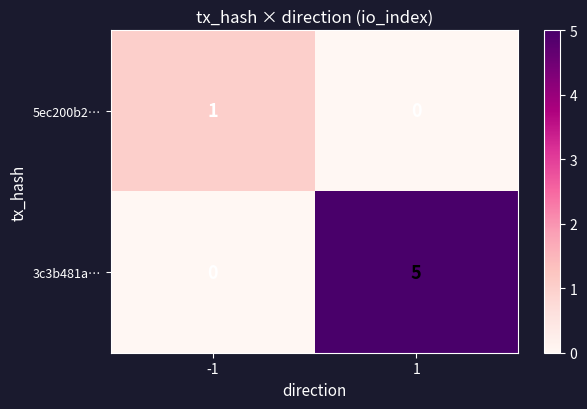

Reading right to left, what are all the values shown in this chart?

5ec200b2…: 1=0	-1=1
3c3b481a…: 1=5	-1=0